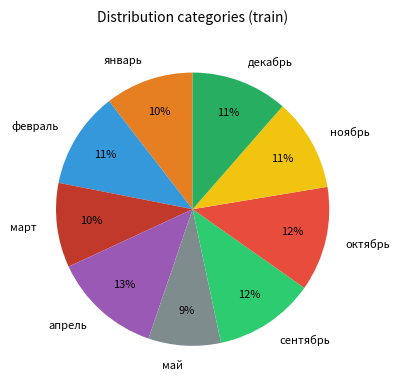

What is the ratio of the value at ноябрь to the value at октябрь?

0.9